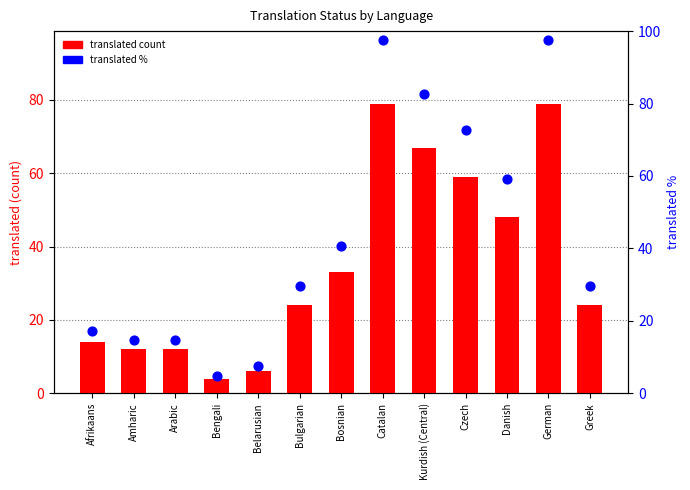

Which series has the largest total across all categories?

translated %